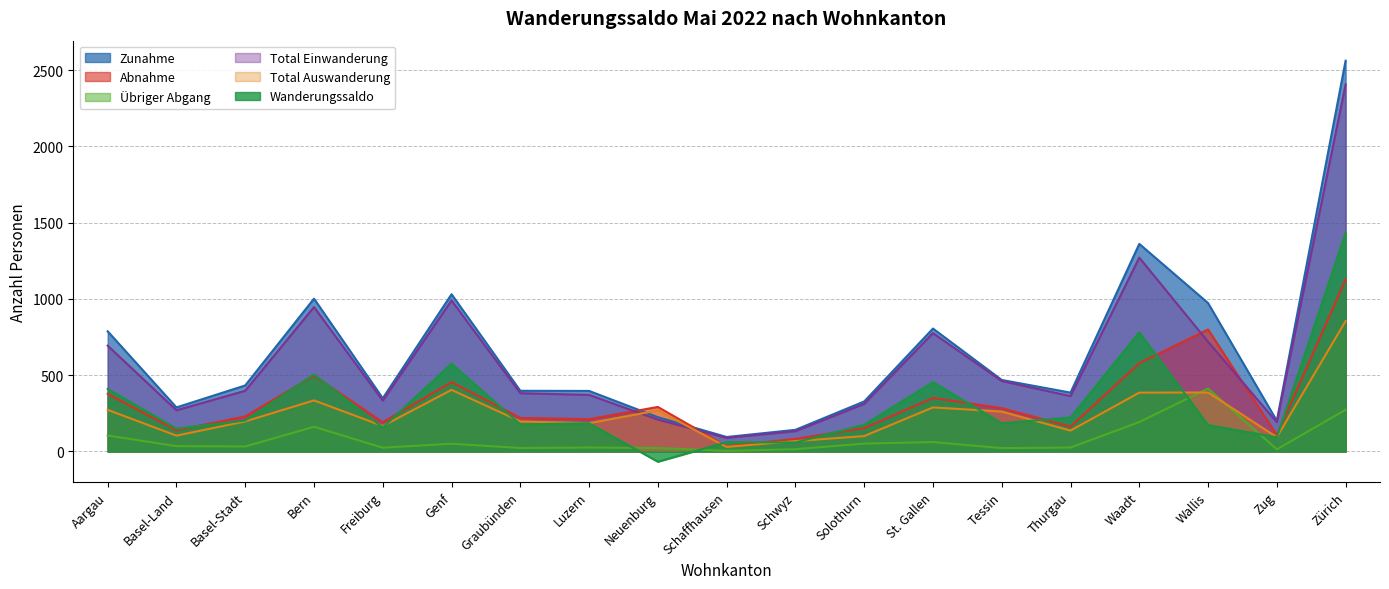

The Zunahme series shows 562 at Graubünden. True or false?

False